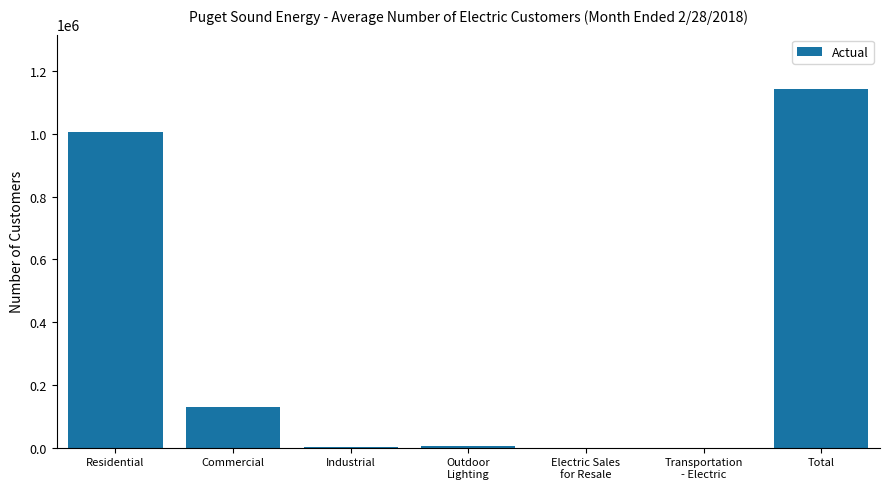

What is the sum of the values at Residential and Total?

2150784